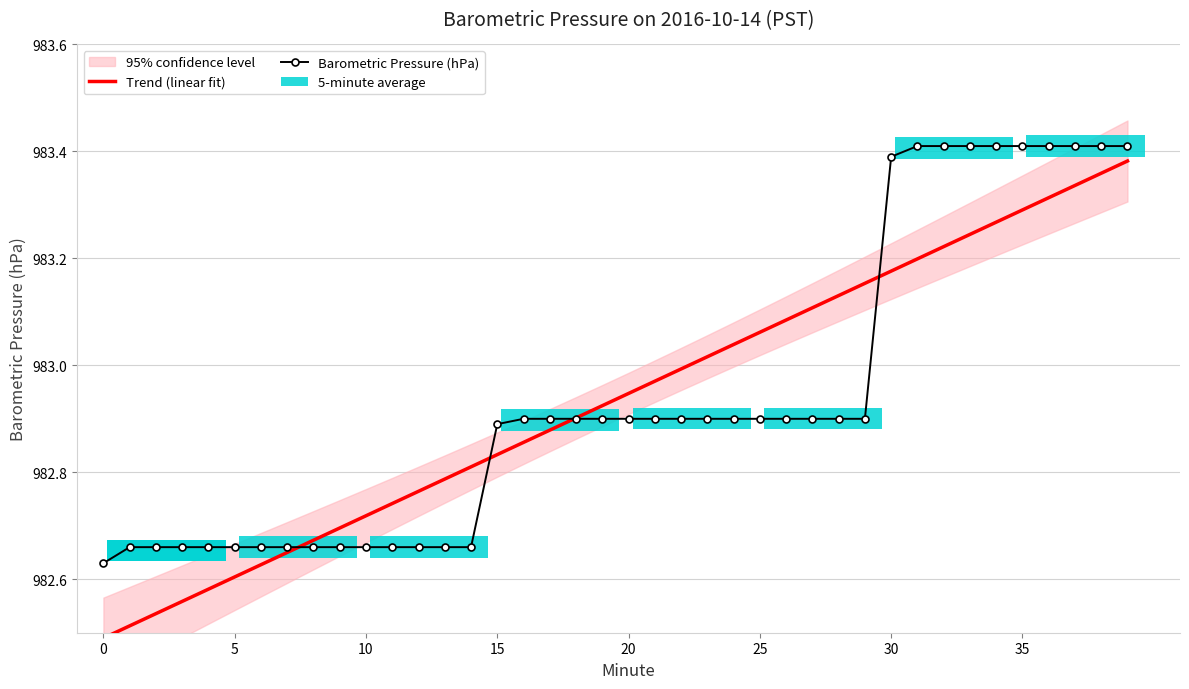

True or false: Barometric Pressure (hPa) has a value of 1496.2 at 15.

False